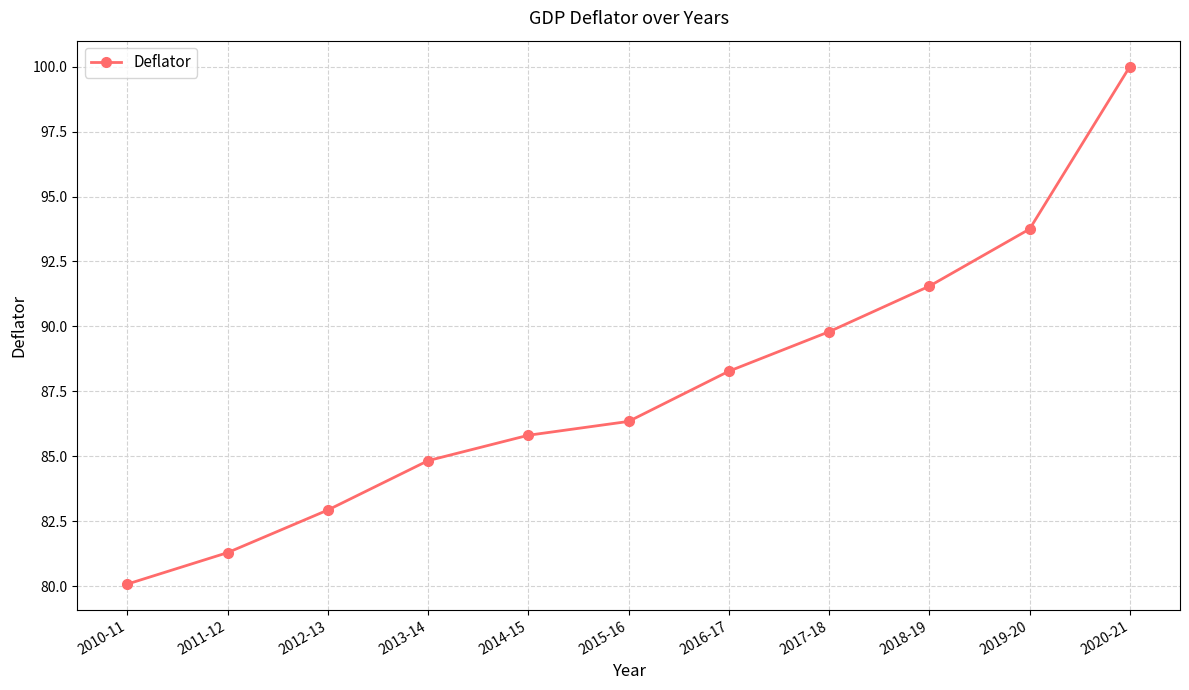

Is it true that the value at 2011-12 is 32.6?

False